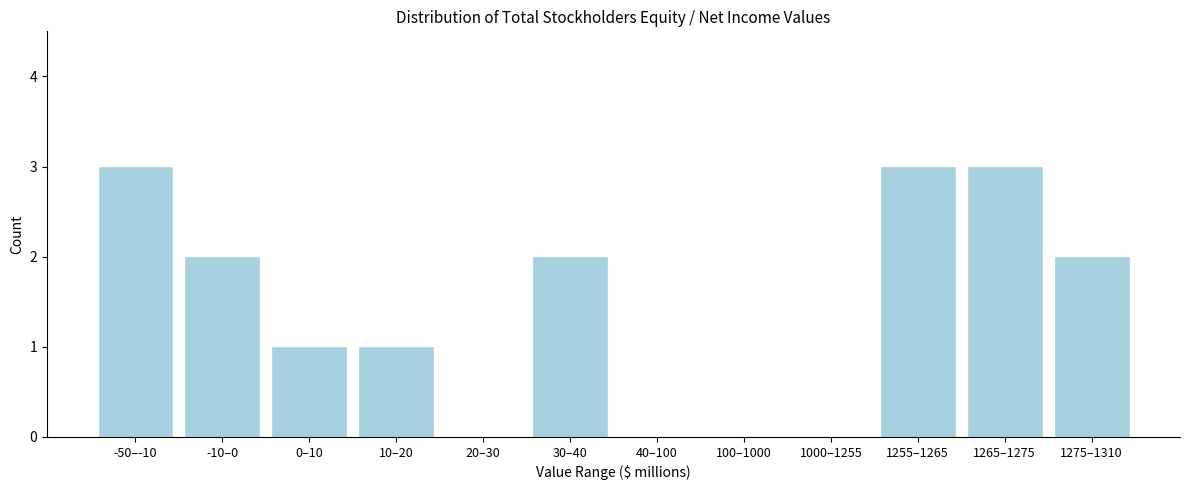

Reading right to left, what are all the values shown in this chart?

1275–1310=2	1265–1275=3	1255–1265=3	1000–1255=0	100–1000=0	40–100=0	30–40=2	20–30=0	10–20=1	0–10=1	-10–0=2	-50–-10=3